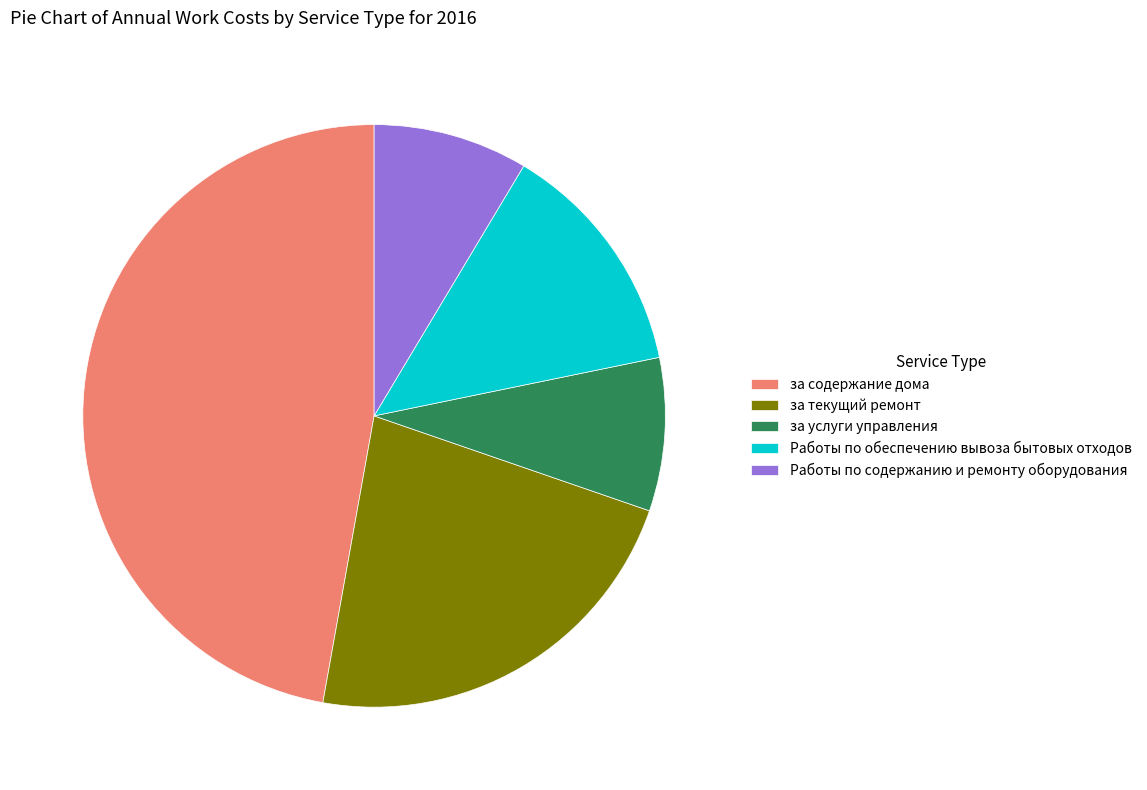

Between за содержание дома and Работы по обеспечению вывоза бытовых отходов, which is larger?

за содержание дома